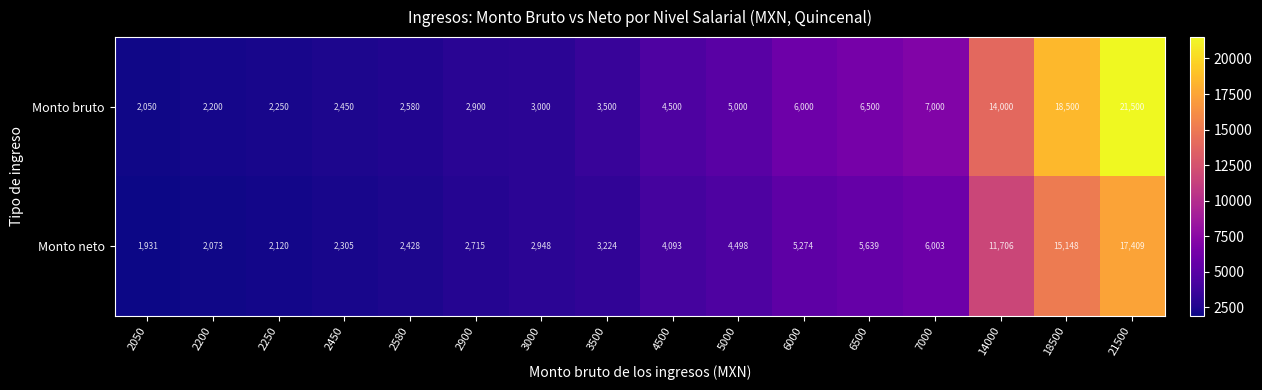

True or false: Monto neto has a value of 18596 at 14000.

False